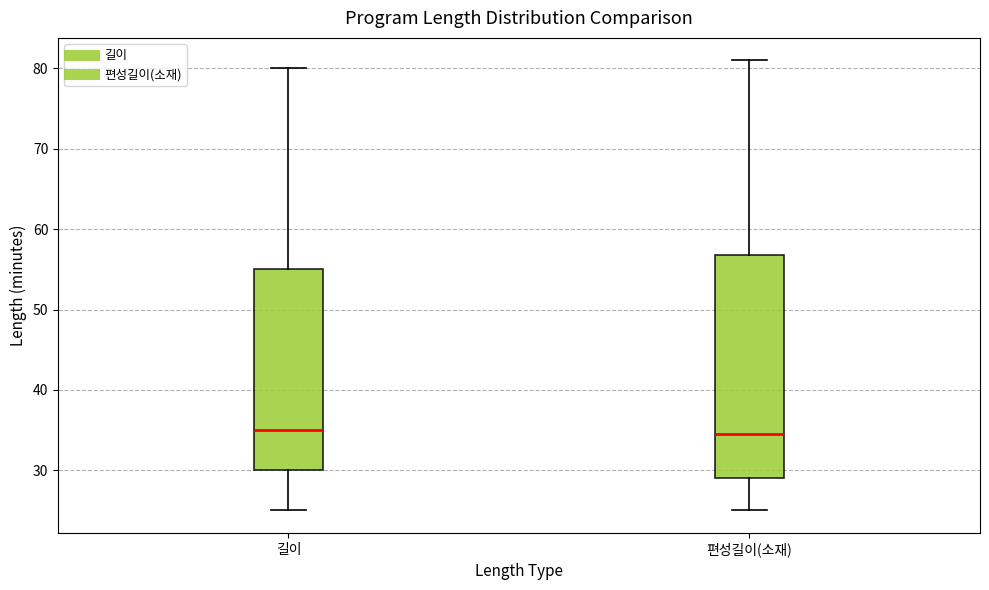

Where does the upper whisker of the box for 편성길이(소재) end on the y-axis? The values are not printed on the chart, so give them approximately, as read against the axis.

81